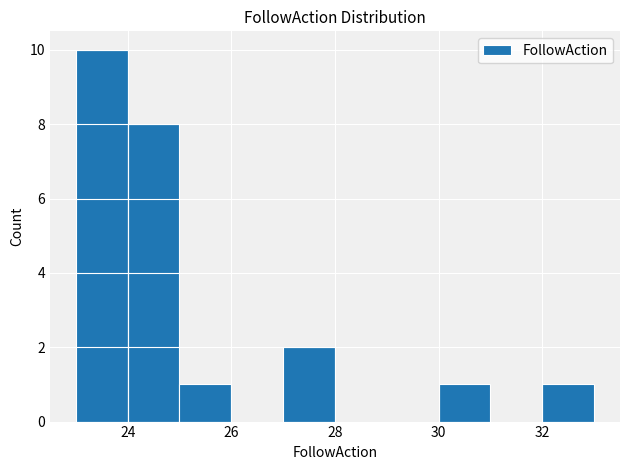

Reading left to right, list every bar in this chart as the range it spans on the x-axis followed by its height. The values are not printed on the chart, so give them approximately, as read against the axis.

23 to 24: 10
24 to 25: 8
25 to 26: 1
26 to 27: 0
27 to 28: 2
28 to 29: 0
29 to 30: 0
30 to 31: 1
31 to 32: 0
32 to 33: 1